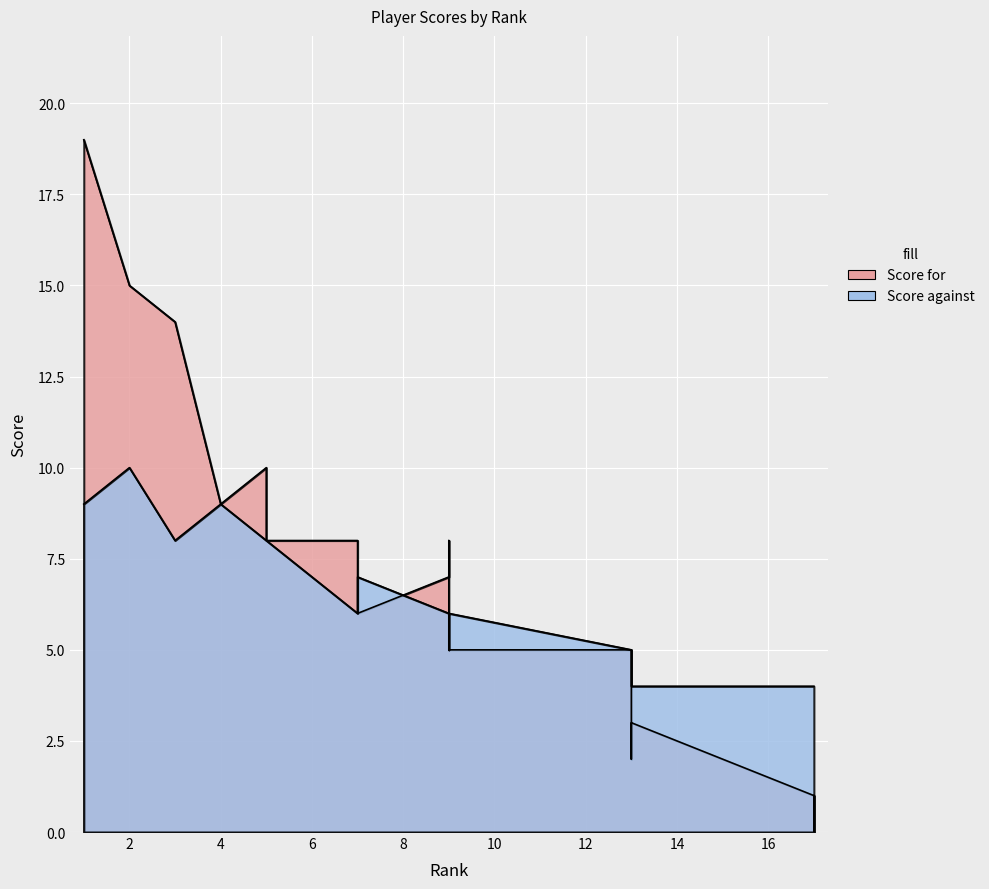

What is the sum of all Score for values?

129